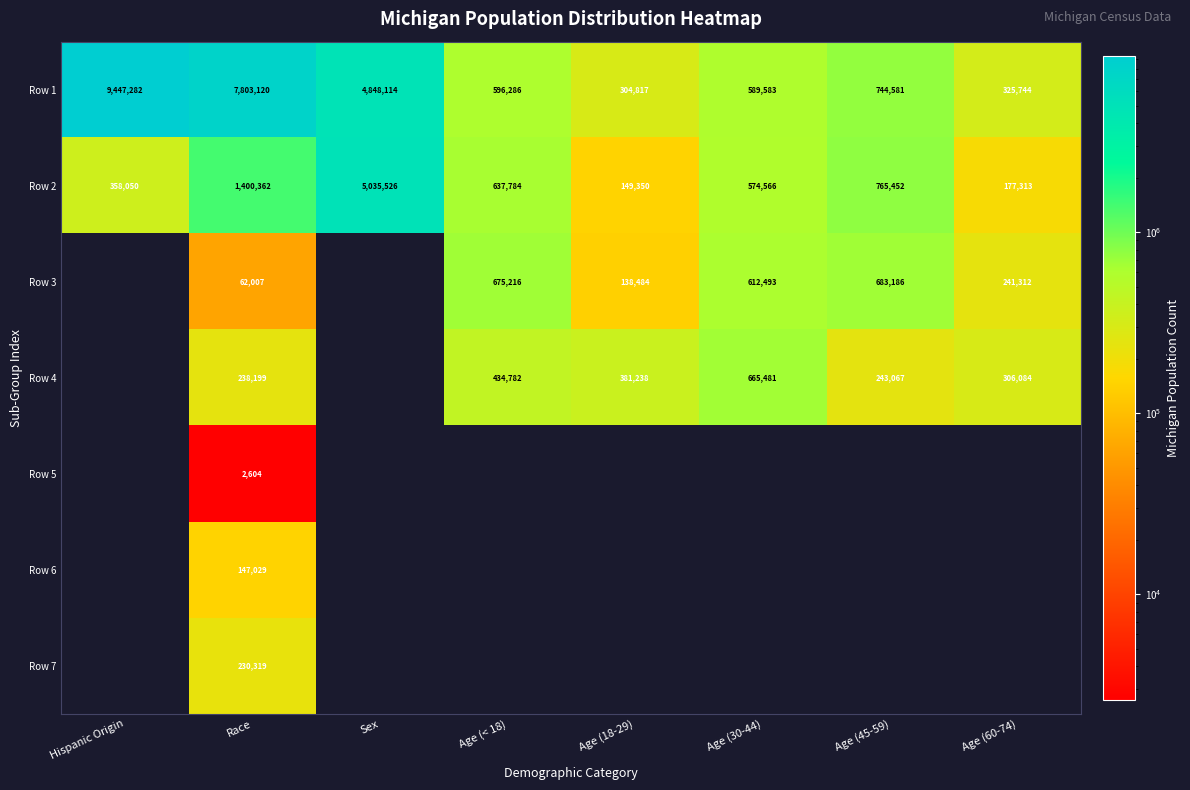

Rank the categories by Row 2 value from lowest to highest.

Age (18-29), Age (60-74), Hispanic Origin, Age (30-44), Age (< 18), Age (45-59), Race, Sex